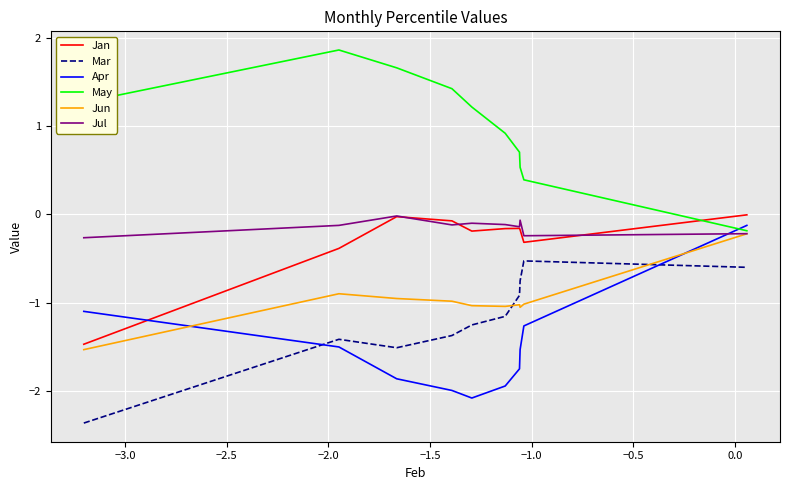

What is the greatest value displayed?

1.9